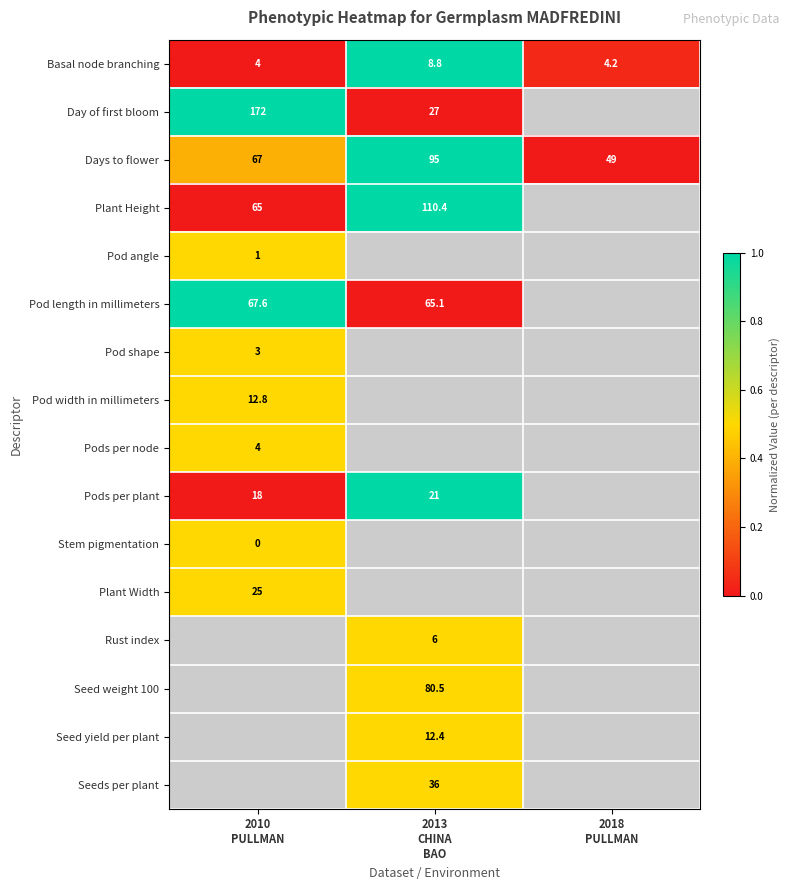

What is the average value of the Basal node branching series?

5.7